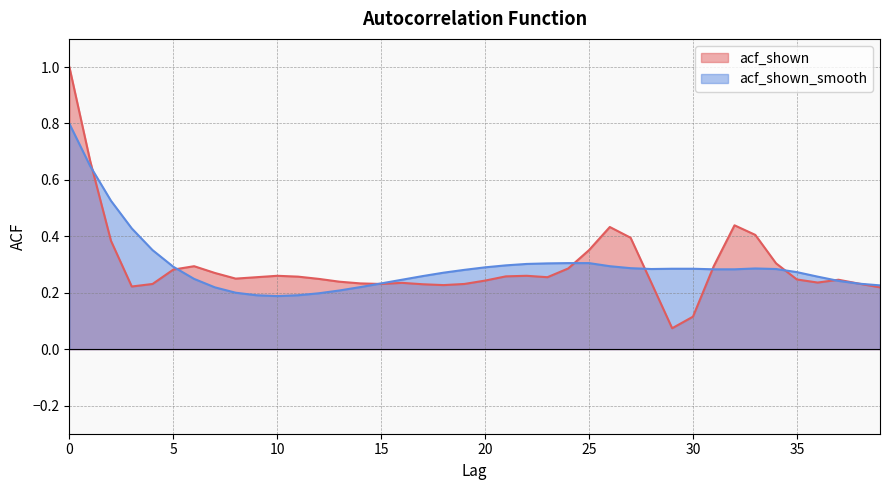

Rank the series by their average value, from lowest to highest.

acf_shown, acf_shown_smooth